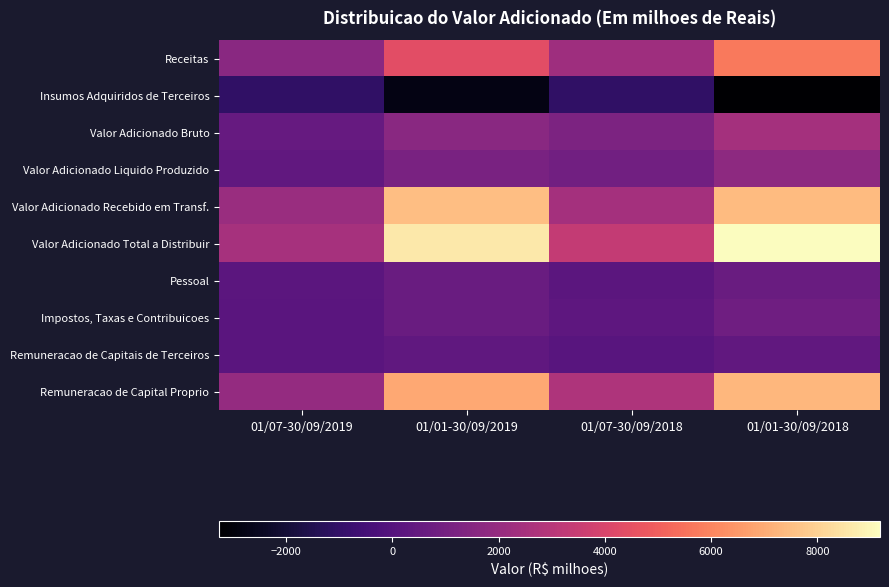

Which series has the largest range (max minus min)?

Valor Adicionado Total a Distribuir